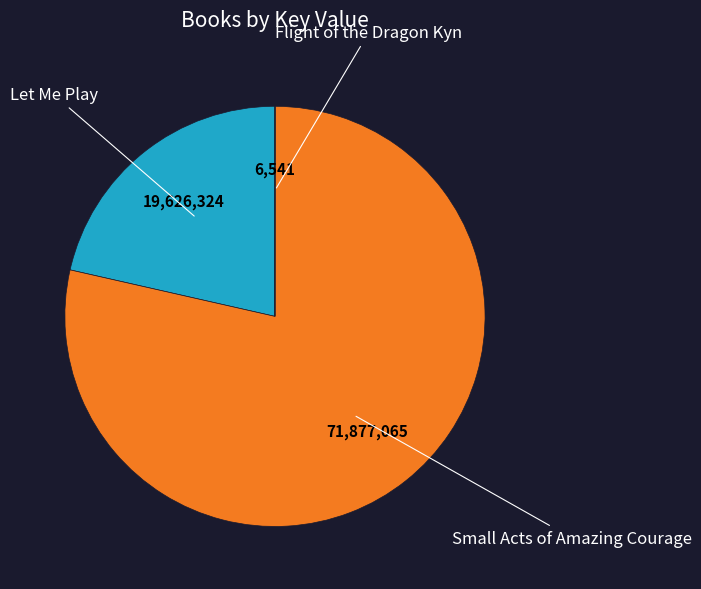

What is the ratio of the value at Let Me Play to the value at Small Acts of Amazing Courage?

0.3